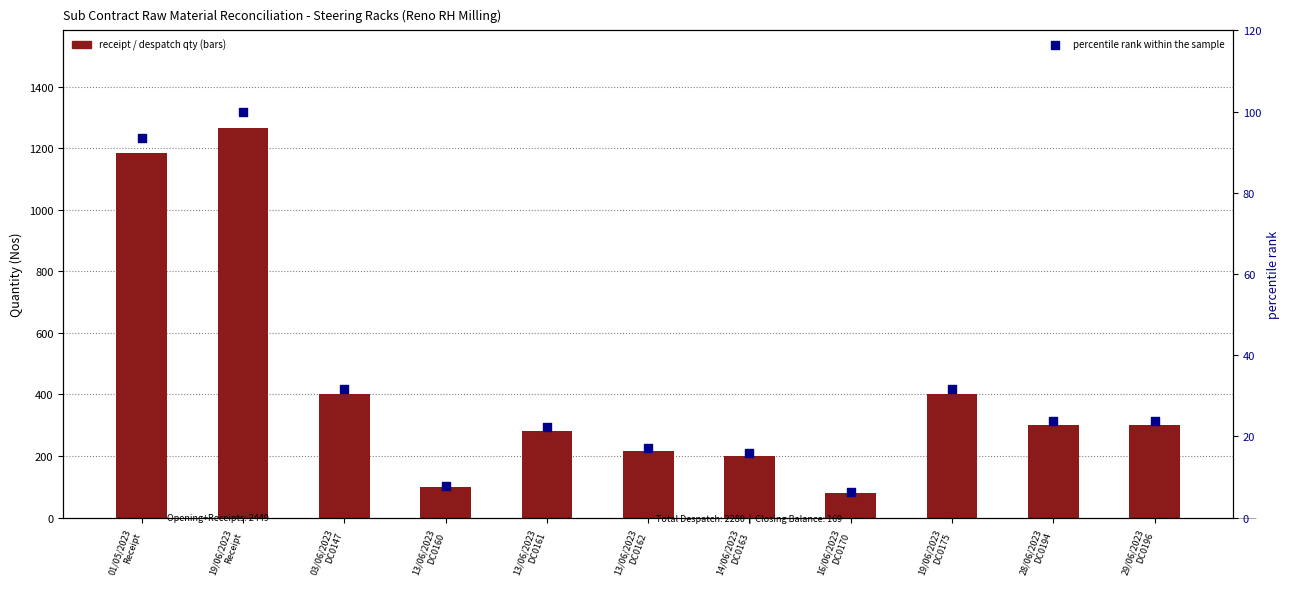

What is the ratio of the value at 13/06/2023
DC0161 to the value at 19/06/2023
DC0175?

0.7